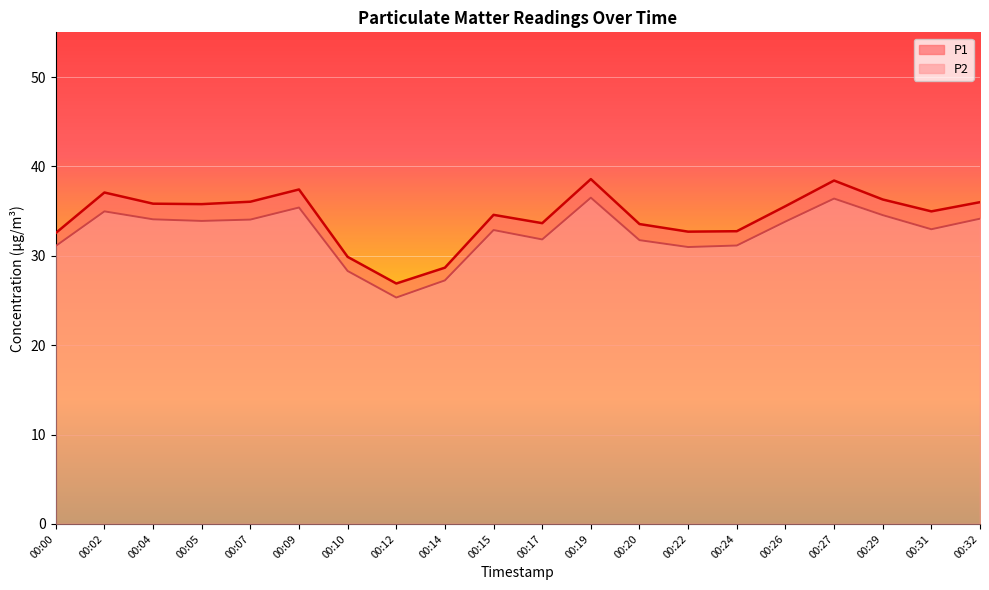

Is it true that P2 equals 33.9 at 00:05?

True